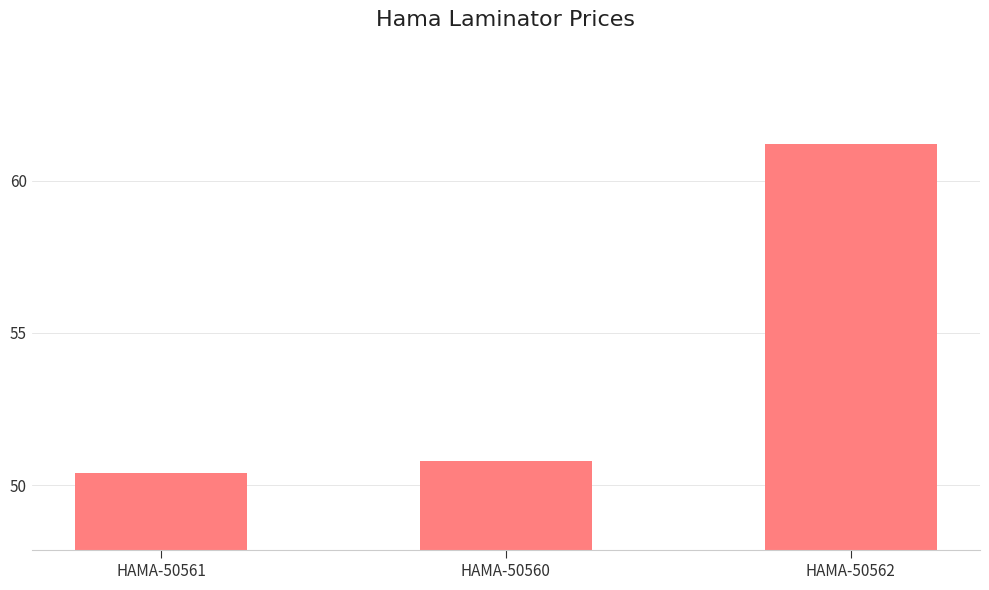

What is the label of the 2nd bar from the right?

HAMA-50560